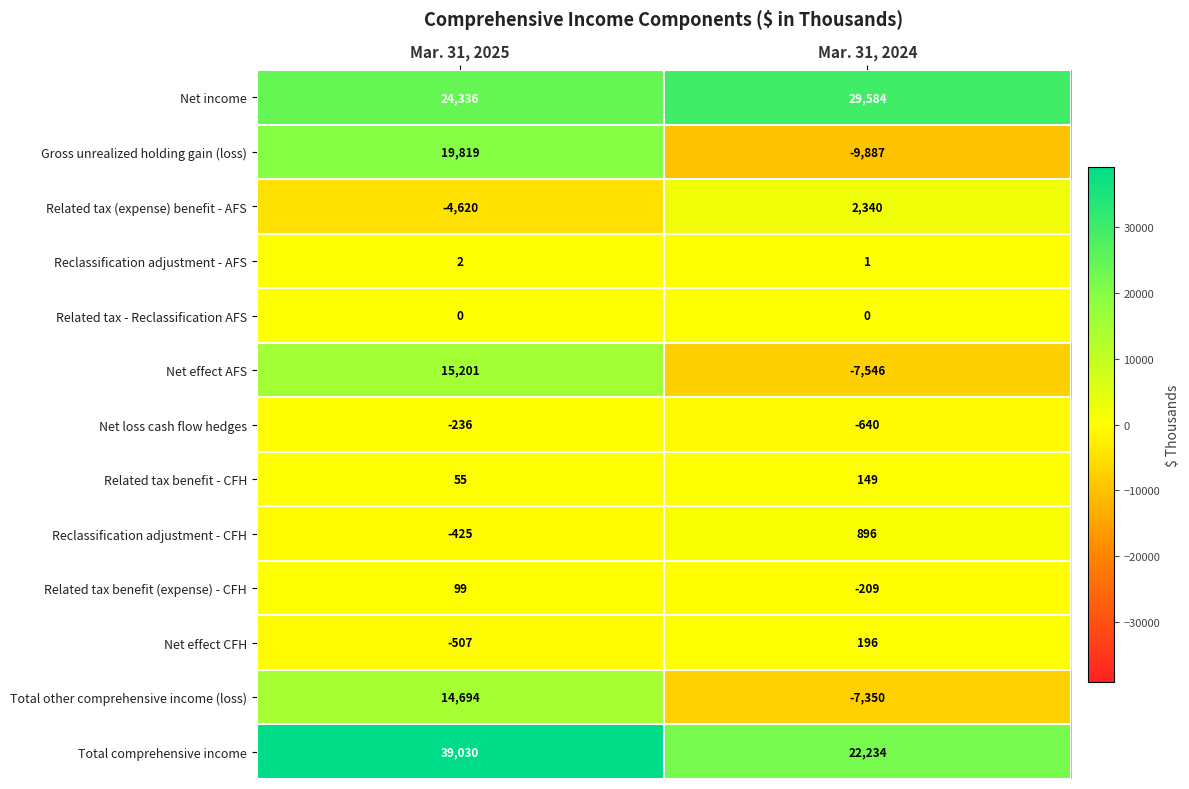

Which label corresponds to the largest value in the chart?

Mar. 31, 2025